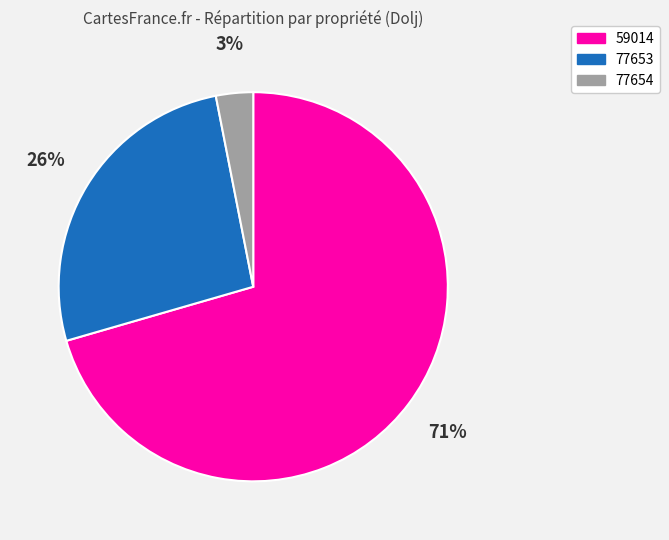

Is it true that 59014 is 71% of the pie?

True